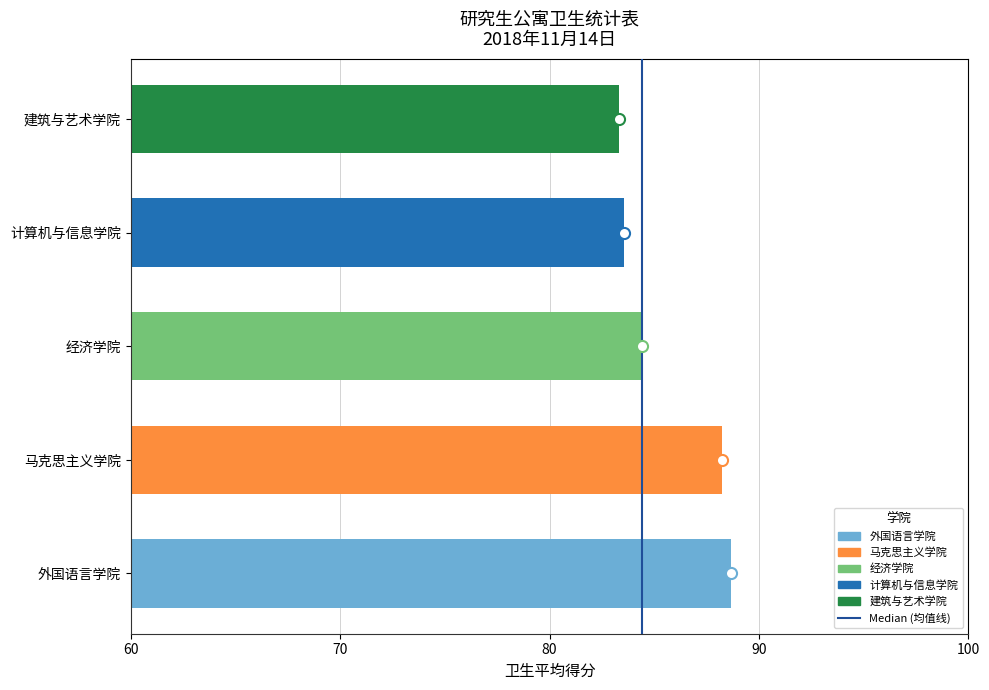

Is it true that the value at 外国语言学院 is 88.7?

True